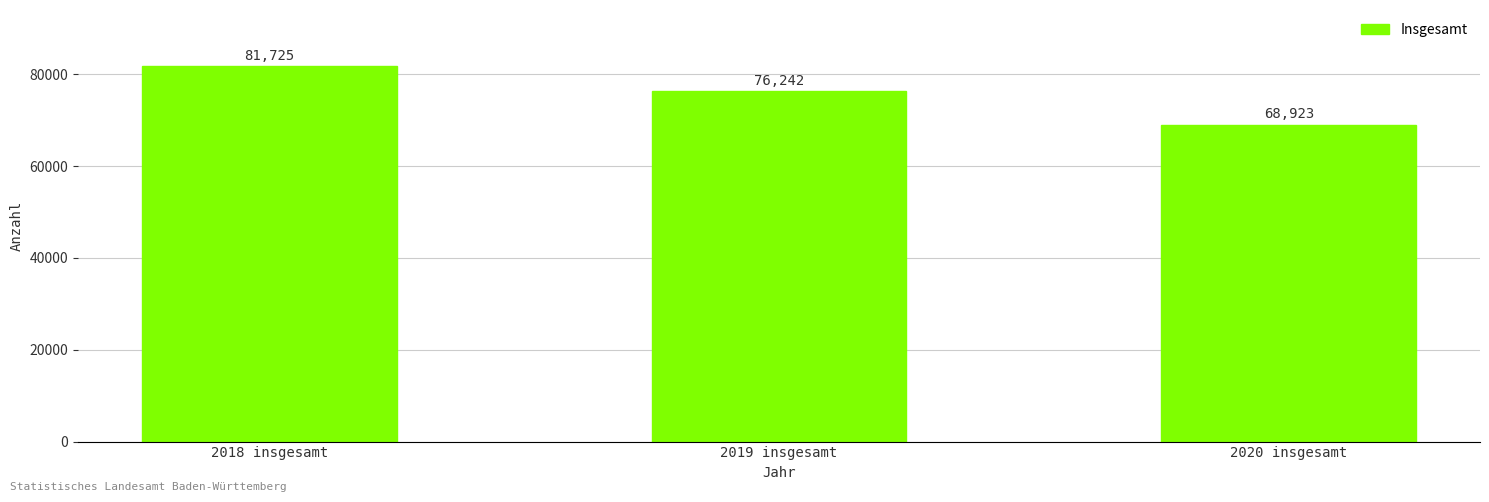

Which category has the highest value across all series?

2018 insgesamt